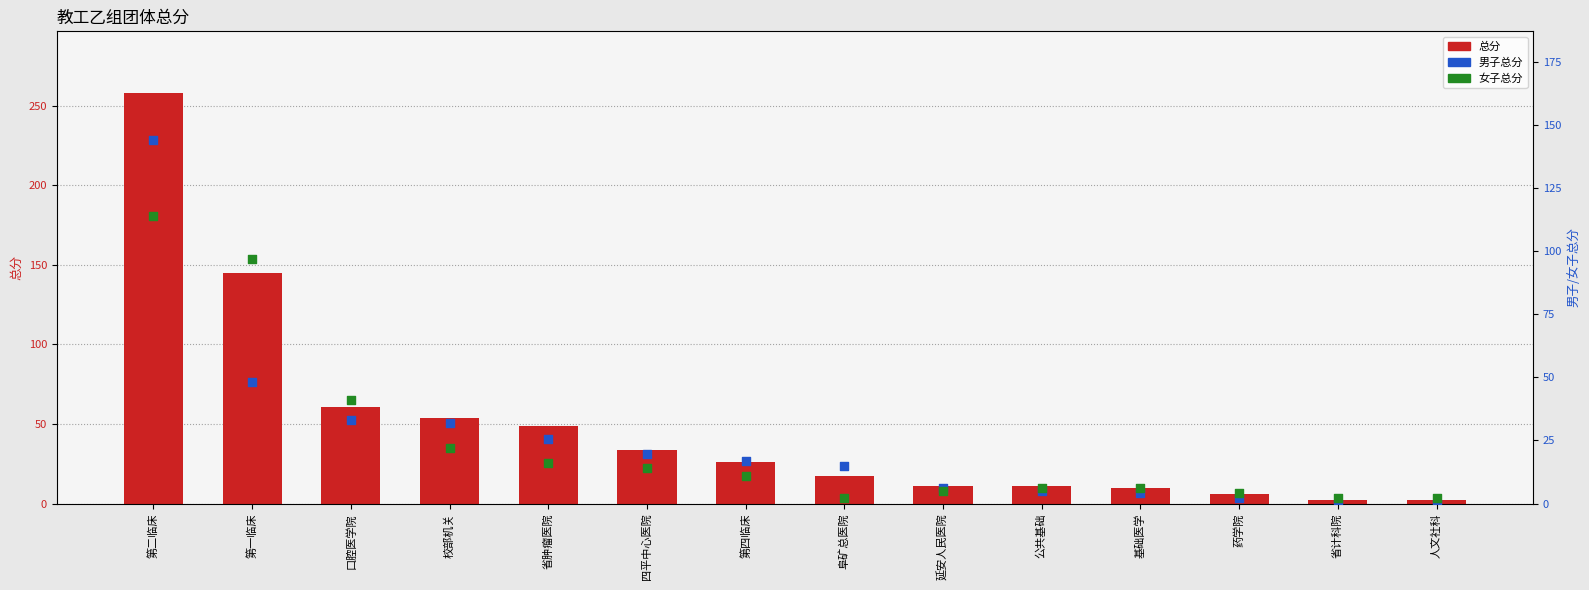

Which series reaches the minimum Y coordinate?

男子总分